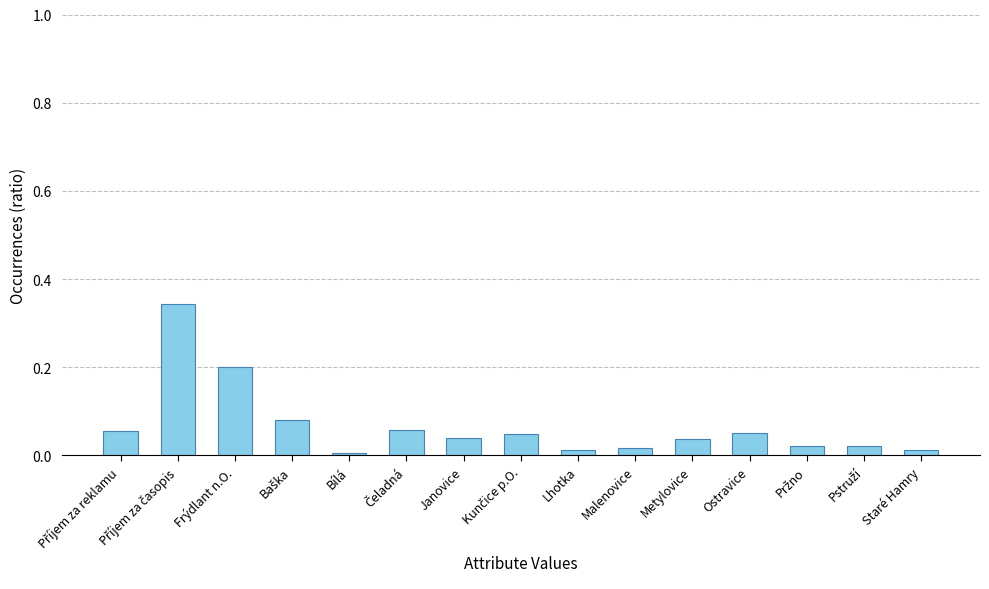

Between Bílá and Metylovice, which is larger?

Metylovice